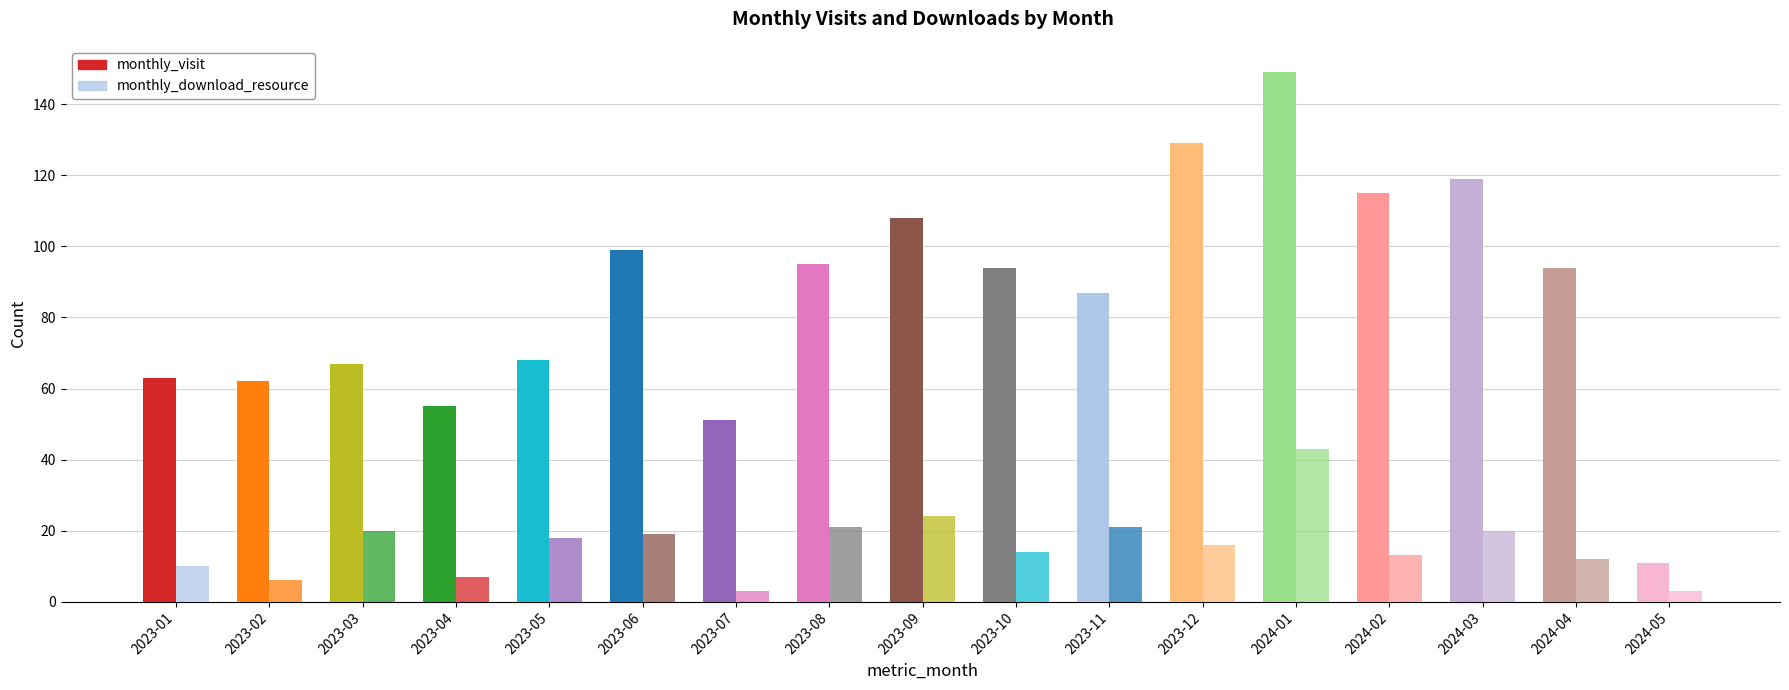

Between 2024-02 and 2024-01, which is larger?

2024-01